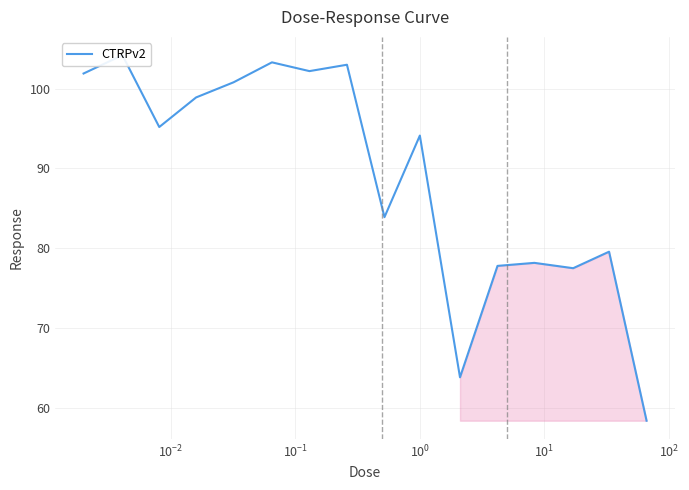

Does the chart have visible grid lines?

Yes